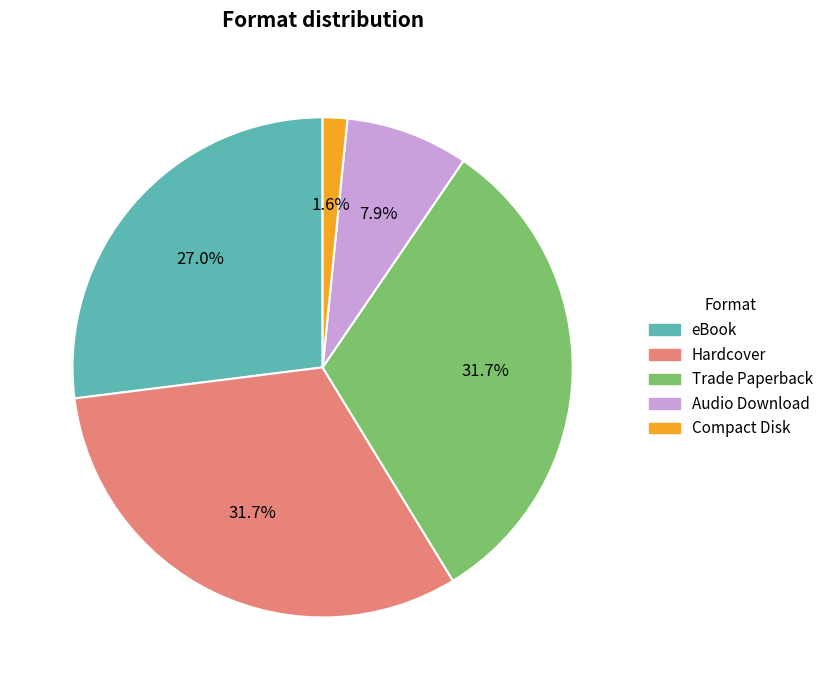

To the nearest percent, what is the difference between the Compact Disk and eBook slice percentages?

25%